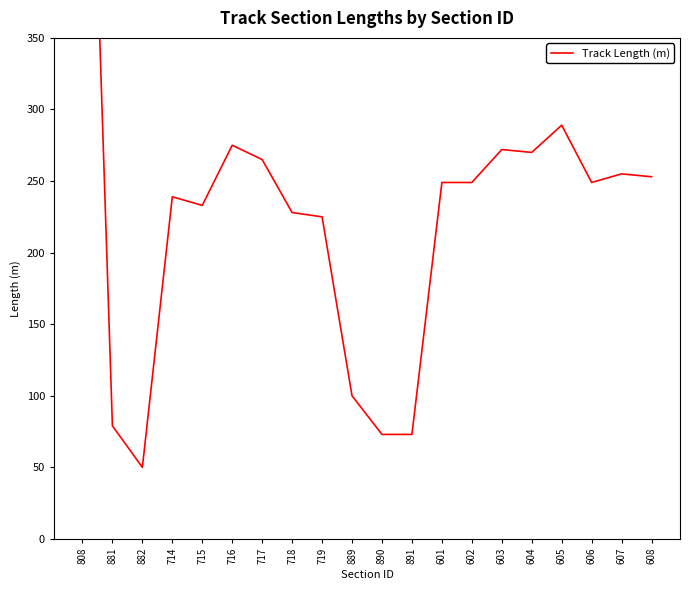

What is the approximate value at 718, to the nearest 100?

200